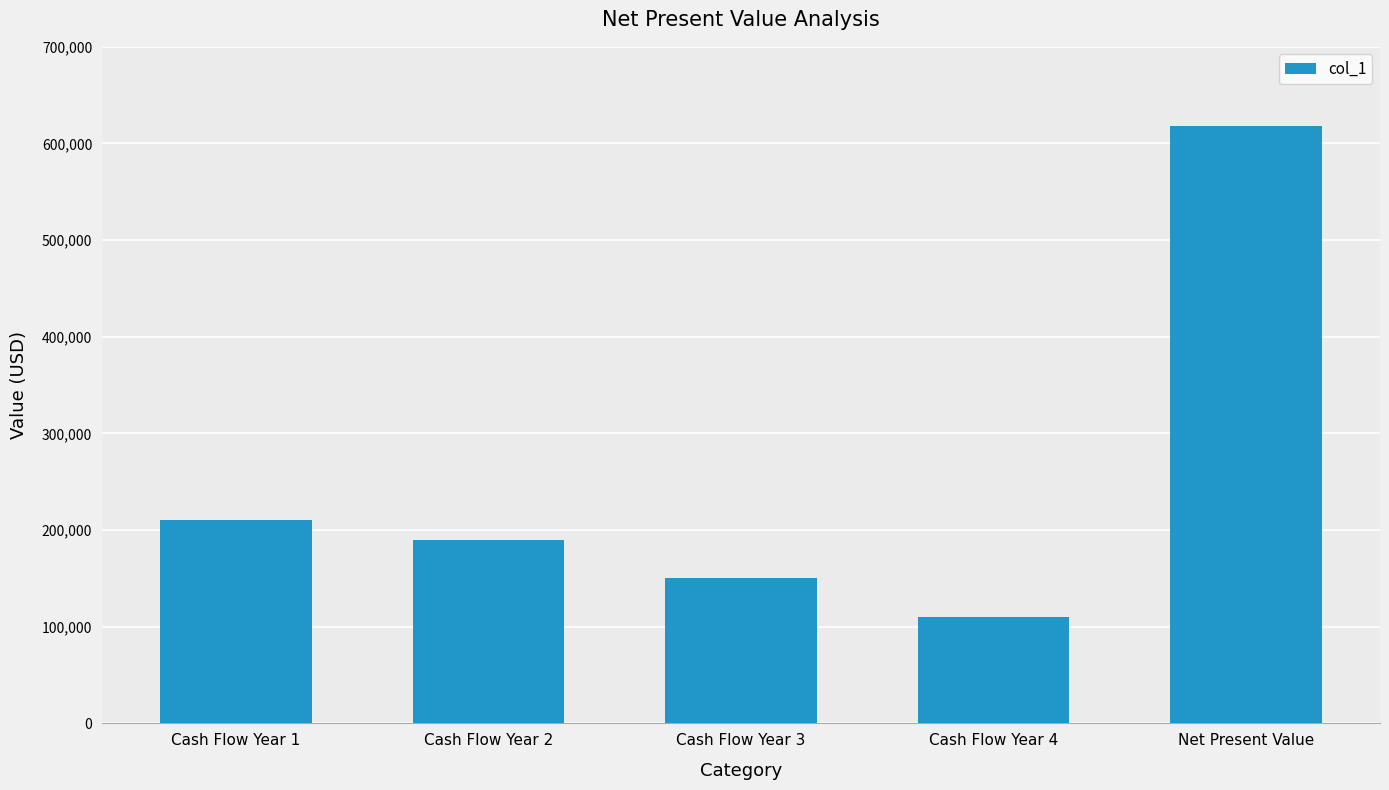

Reading left to right, what are all the values shown in this chart?

210000.0	190000.0	150000.0	110000.0	617981.5